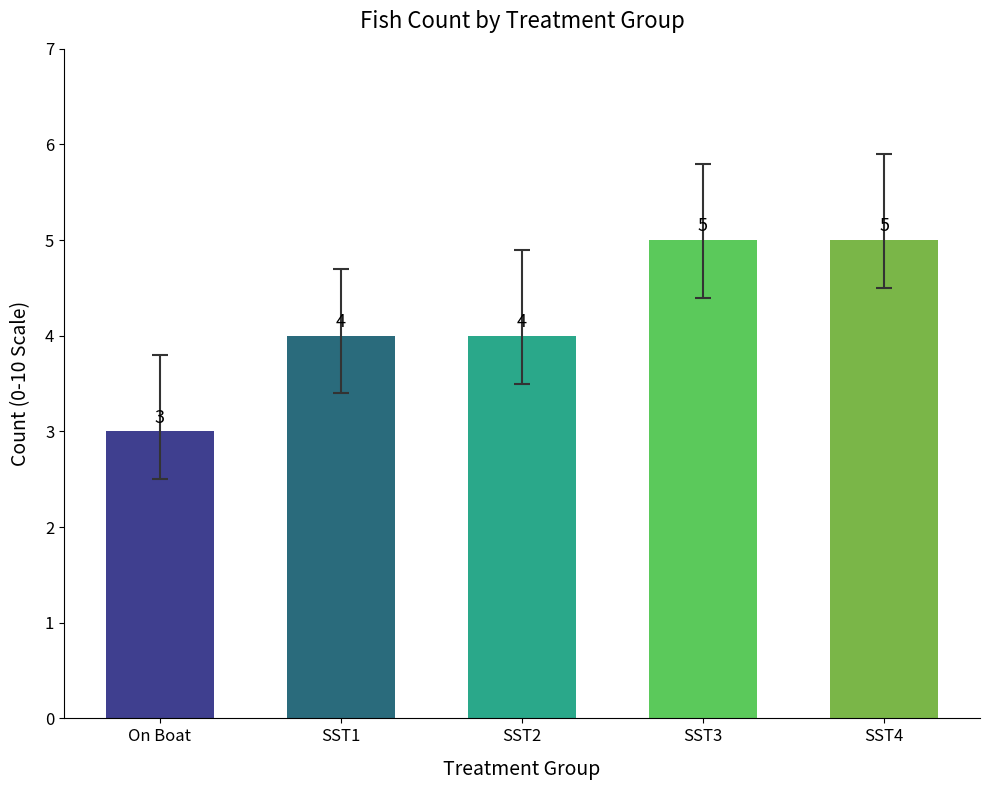

What is the minimum value shown in the chart?

3